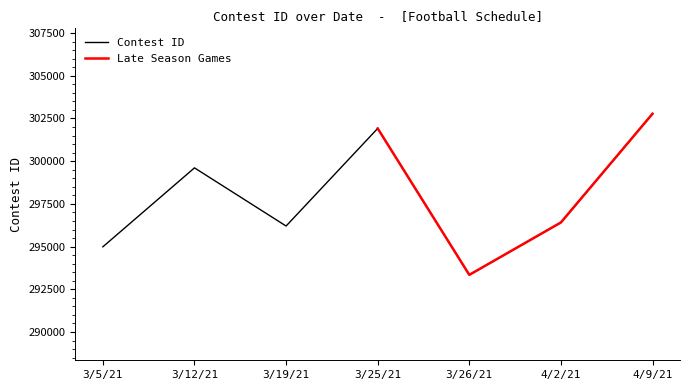

At which category does the data reach its first local peak?

3/12/21